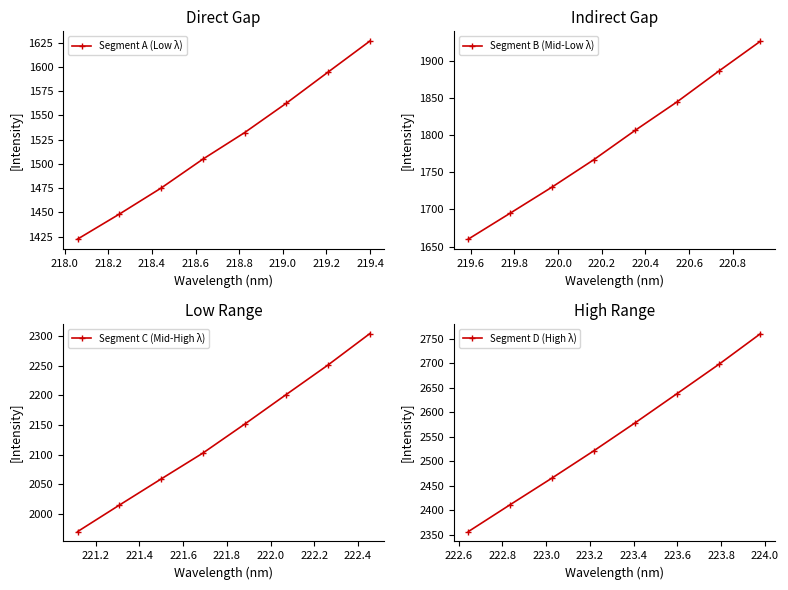

True or false: Segment D (High λ) has more than 2 interior local peaks.

False